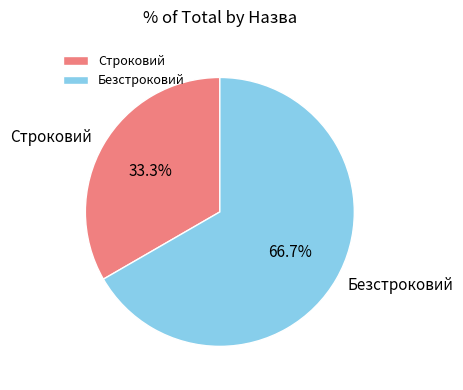

Is it true that Безстроковий is 79% of the pie?

False